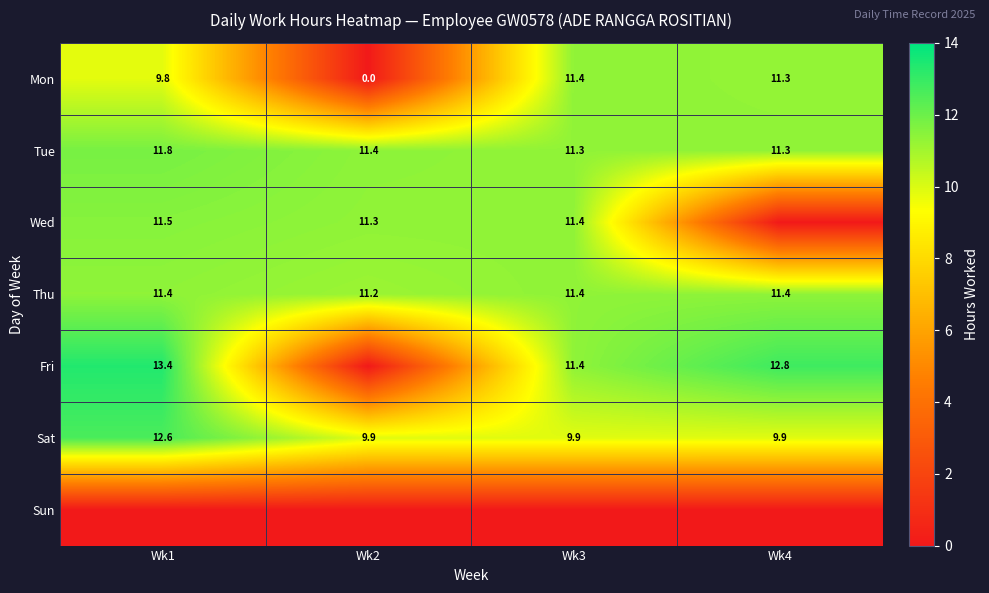

Is the value of Sat at Wk4 greater than the value of Fri at Wk4?

No